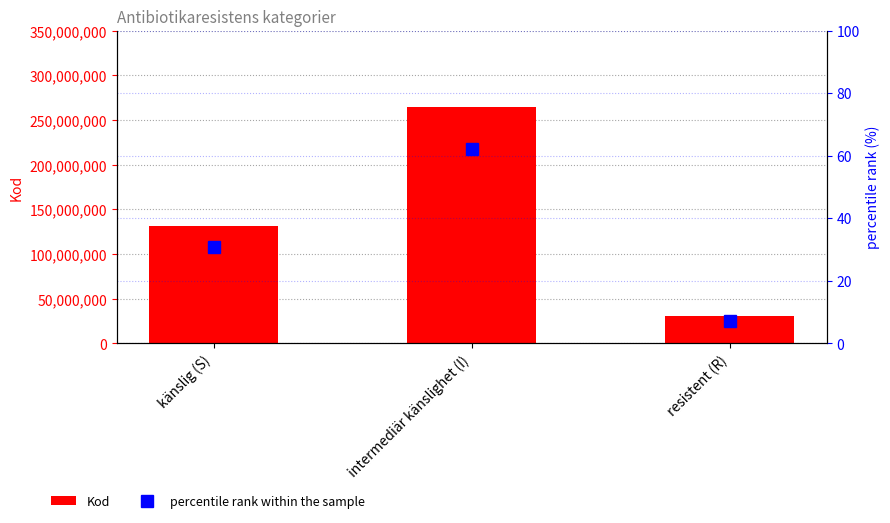

Between känslig (S) and resistent (R), which series saw the biggest shift?

Kod